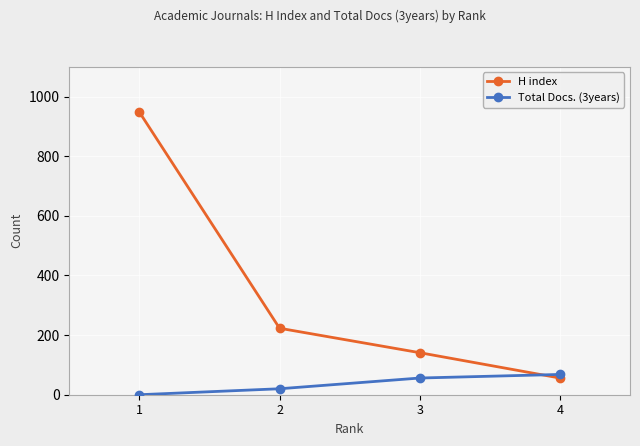

Which series ends up on top after the final intersection of Total Docs. (3years) and H index?

Total Docs. (3years)